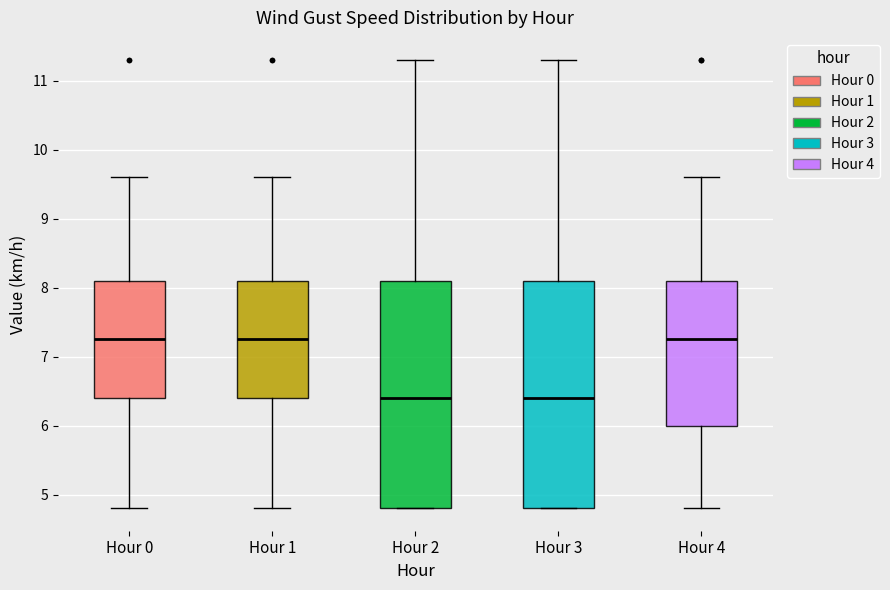

Reading left to right, read every box against the y-axis: the position of its median line, the range the box covers, and the ends of its whiskers. The values are not printed on the chart, so give them approximately, as read against the axis.

Hour 0: median 7.3, box 6.4 to 8.1, whiskers 4.8 to 9.6
Hour 1: median 7.3, box 6.4 to 8.1, whiskers 4.8 to 9.6
Hour 2: median 6.4, box 4.8 to 8.1, whiskers 4.8 to 11.3
Hour 3: median 6.4, box 4.8 to 8.1, whiskers 4.8 to 11.3
Hour 4: median 7.3, box 6.0 to 8.1, whiskers 4.8 to 9.6